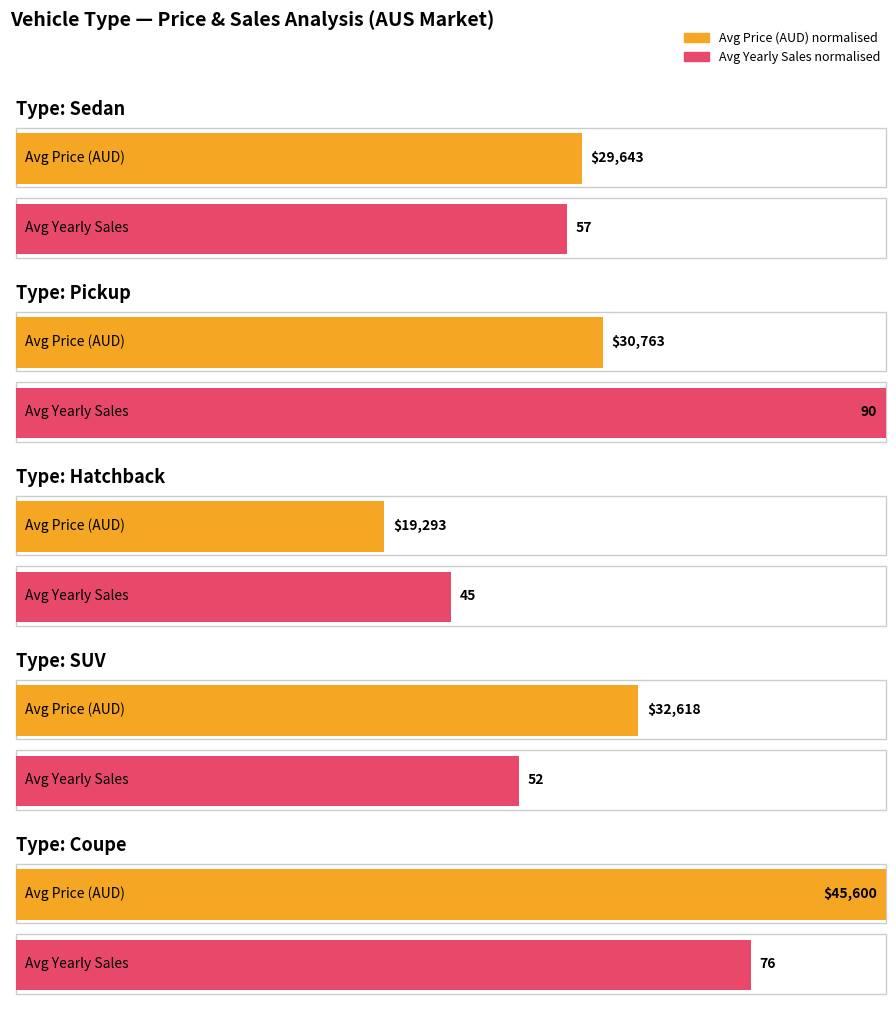

How many bars are there in each group?

2